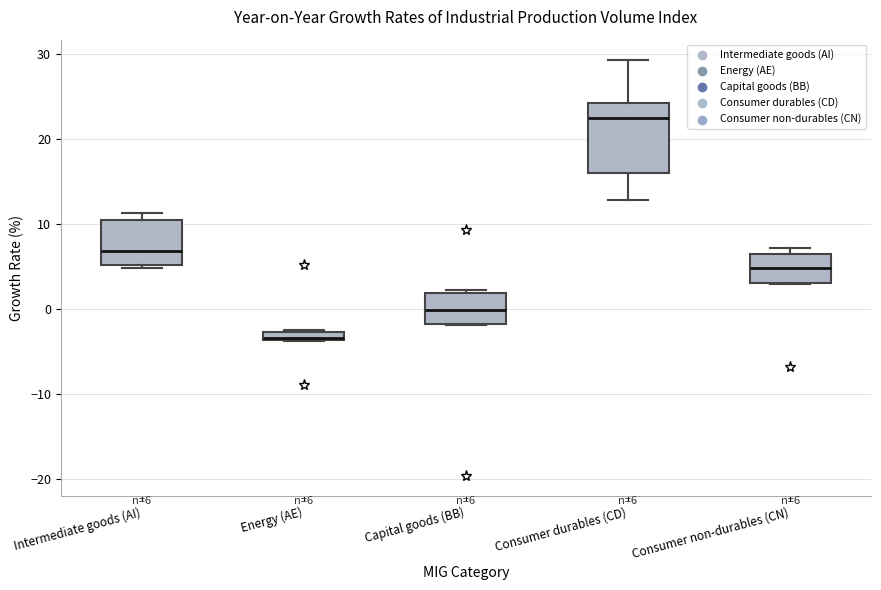

Which box's median line is the highest?

Consumer durables (CD)